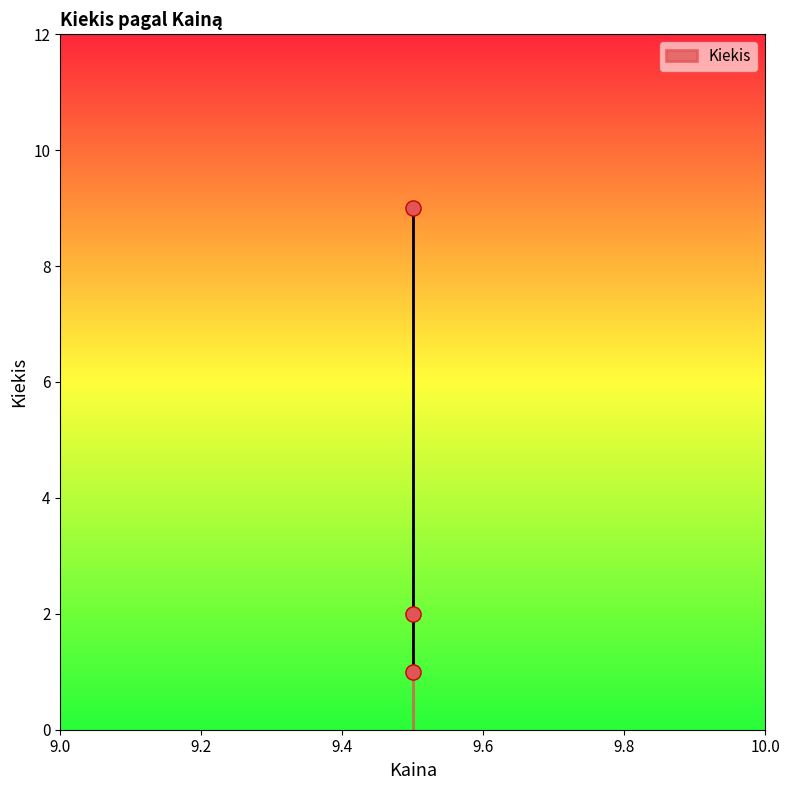

What is the range of Y values (max minus min)?

8